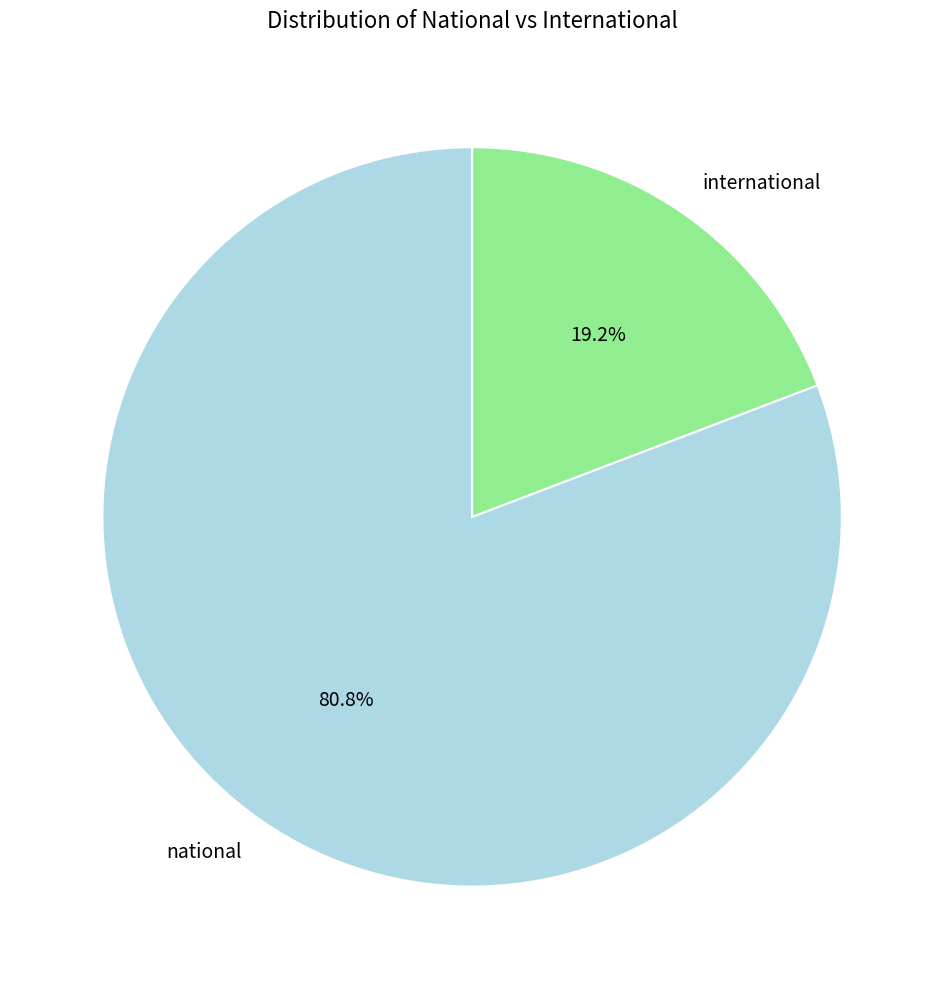

Is it true that national is 81% of the pie?

True